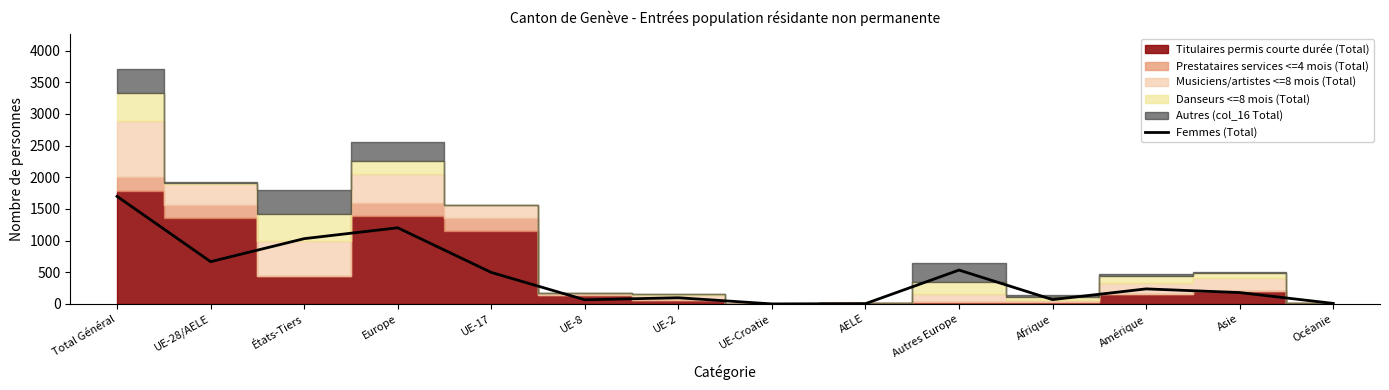

What is the greatest value displayed?

1699